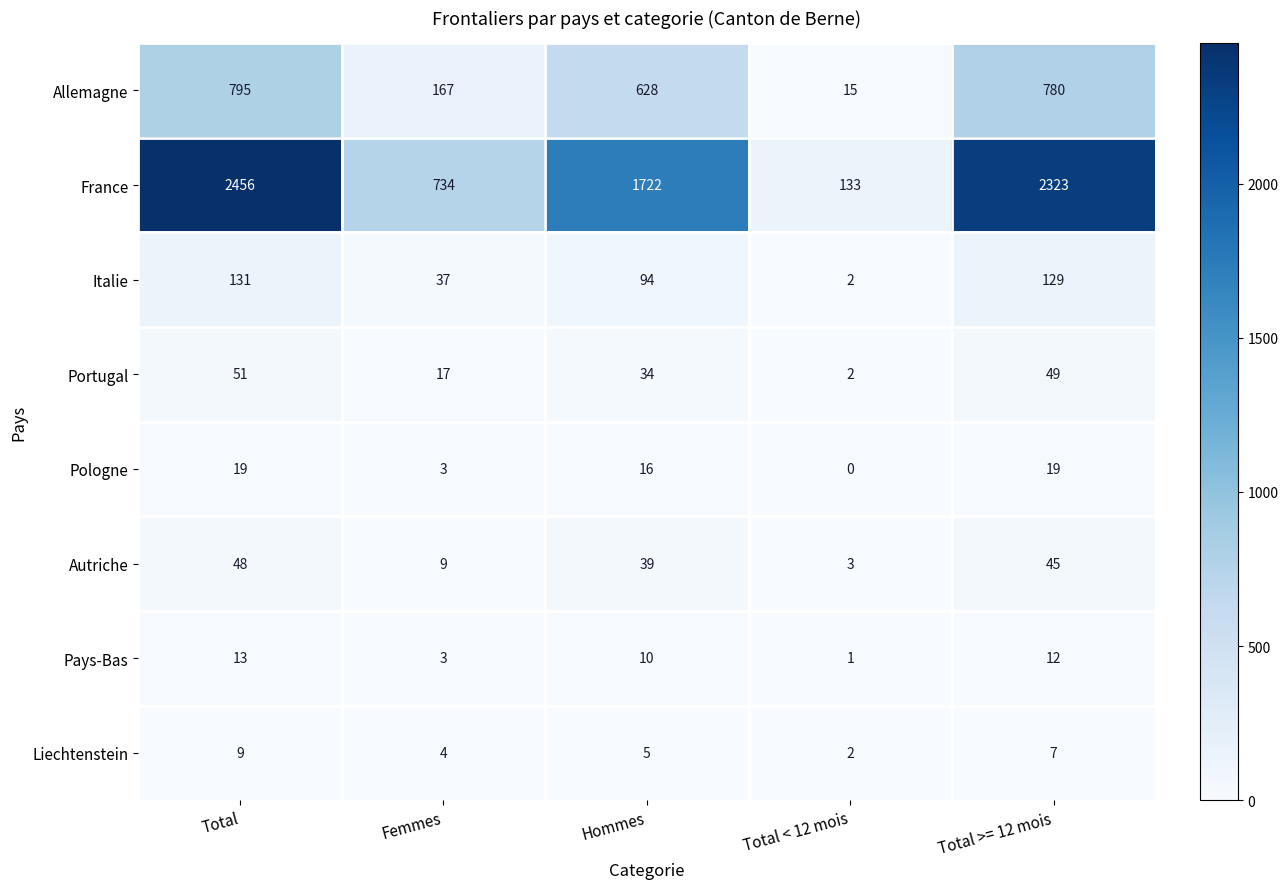

Rank the categories by Portugal value from lowest to highest.

Total < 12 mois, Femmes, Hommes, Total >= 12 mois, Total